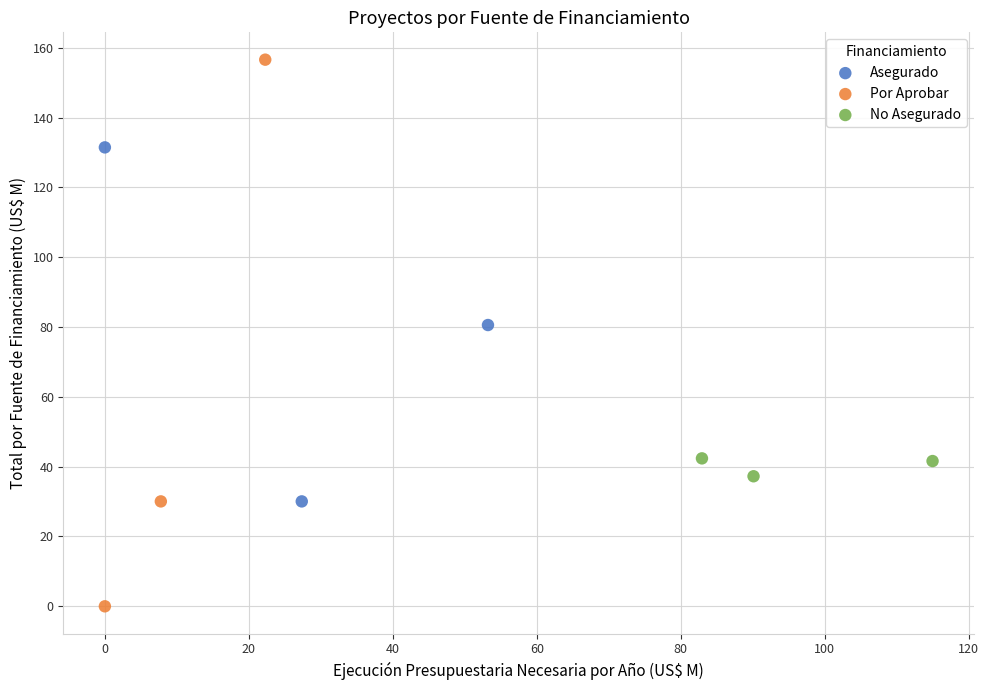

Which series reaches the maximum Y coordinate?

Por Aprobar